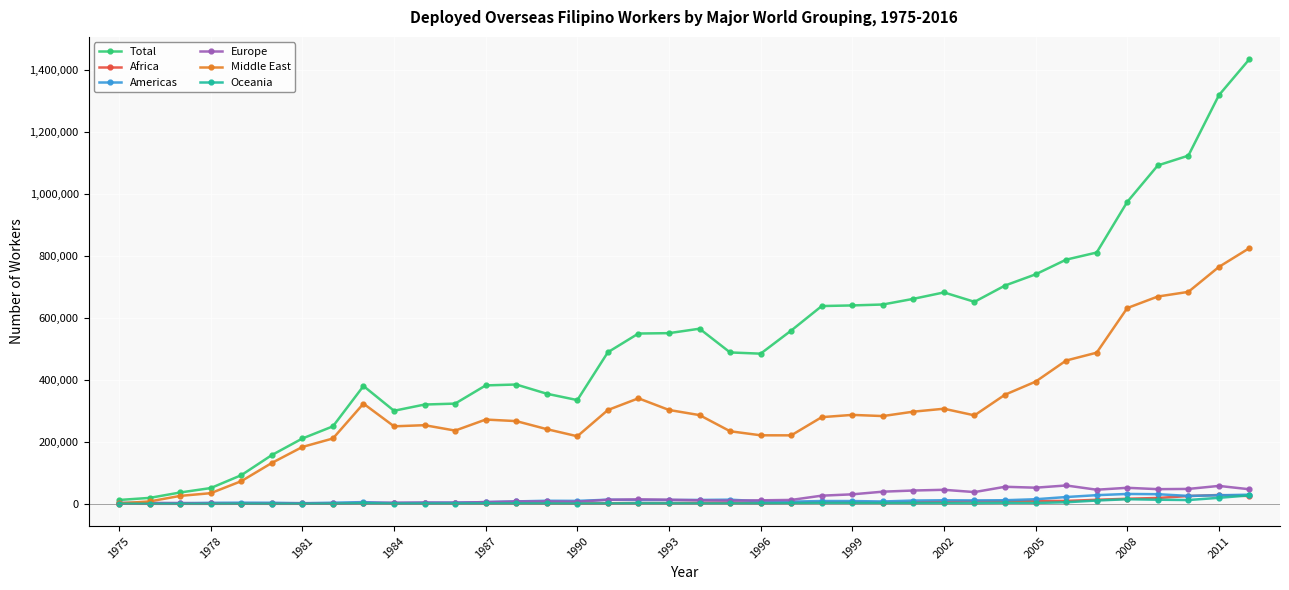

Does the chart display data point markers on the line(s)?

Yes